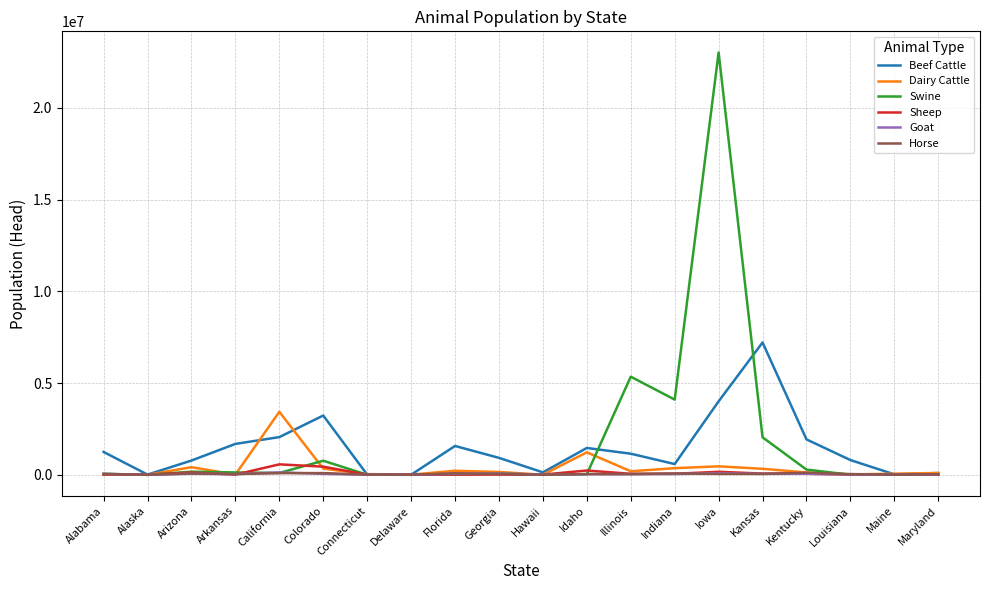

What position from the right is Louisiana?

3